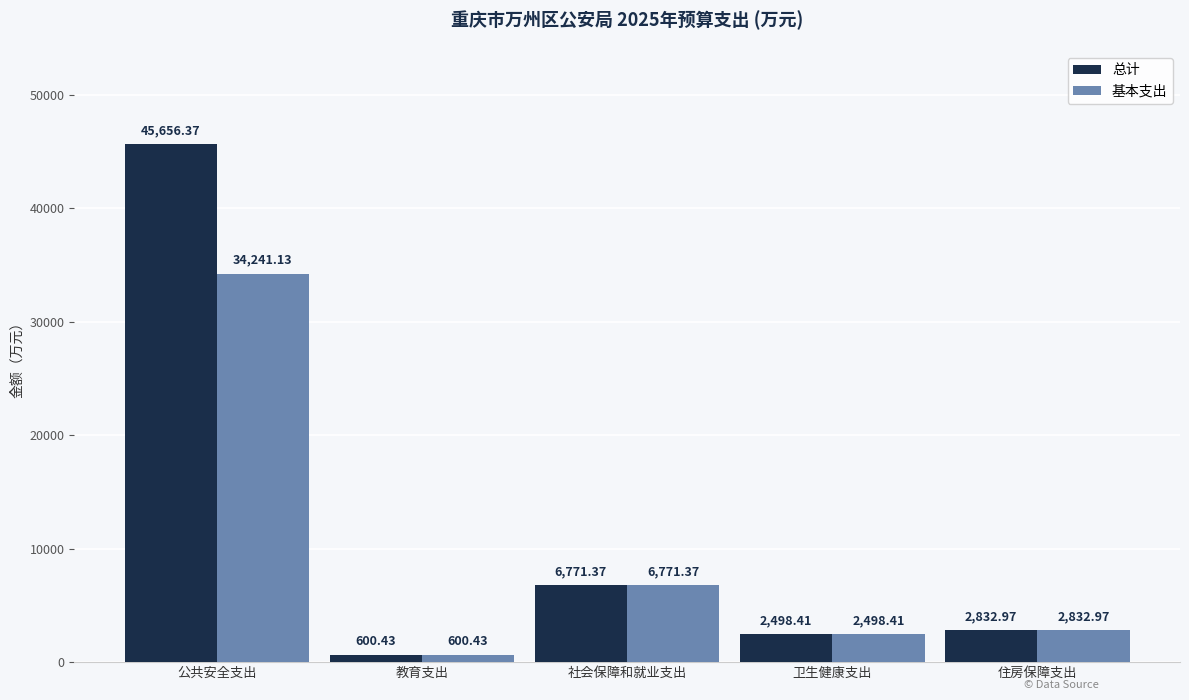

Which label corresponds to the smallest value in the chart?

教育支出